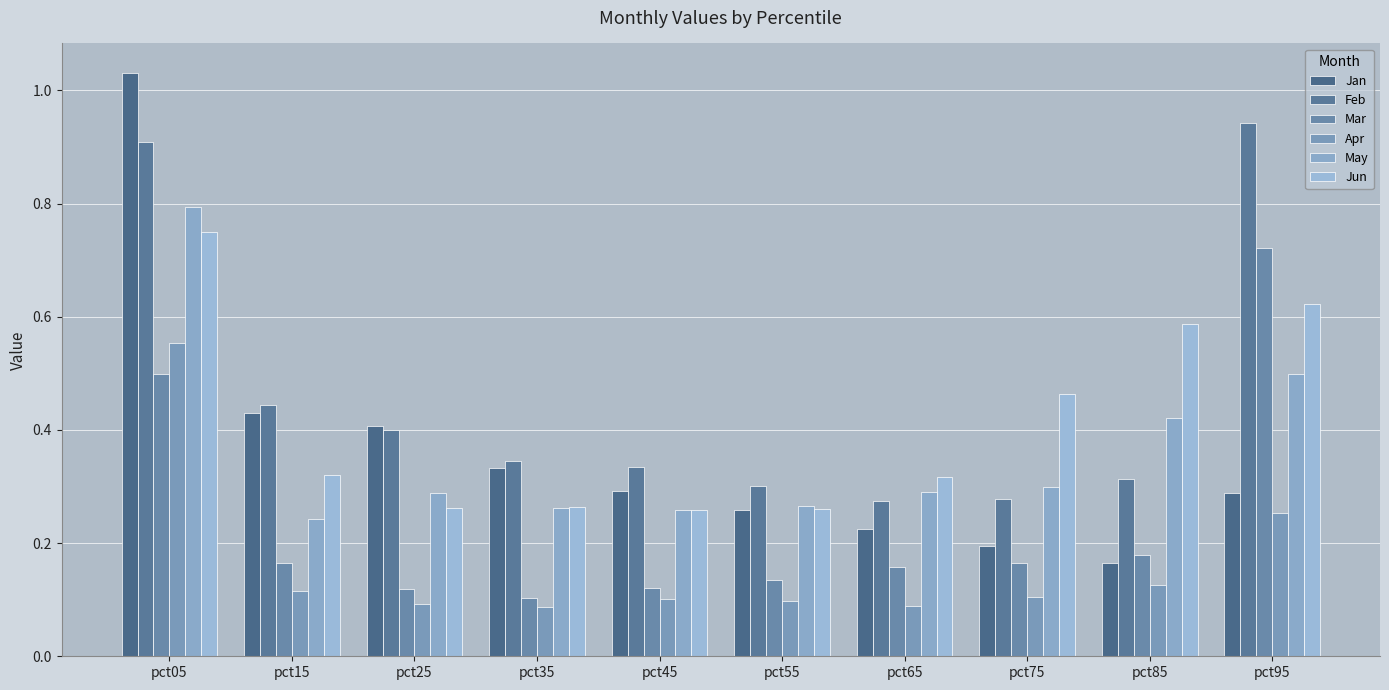

Reading right to left, extract all data points from this chart.

Jan: 0.3	0.2	0.2	0.2	0.3	0.3	0.3	0.4	0.4	1.0
Feb: 0.9	0.3	0.3	0.3	0.3	0.3	0.3	0.4	0.4	0.9
Mar: 0.7	0.2	0.2	0.2	0.1	0.1	0.1	0.1	0.2	0.5
Apr: 0.3	0.1	0.1	0.1	0.1	0.1	0.1	0.1	0.1	0.6
May: 0.5	0.4	0.3	0.3	0.3	0.3	0.3	0.3	0.2	0.8
Jun: 0.6	0.6	0.5	0.3	0.3	0.3	0.3	0.3	0.3	0.7